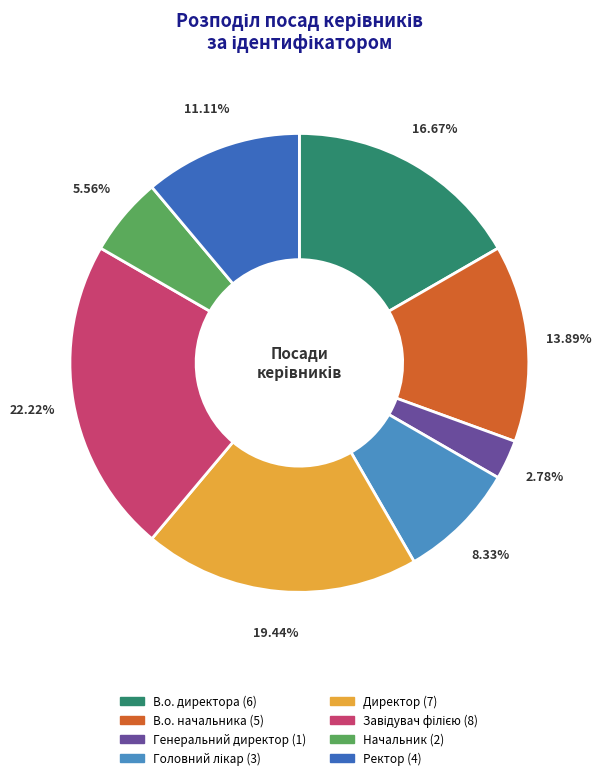

What is the total percentage of Начальник and В.о. директора?

22.2%